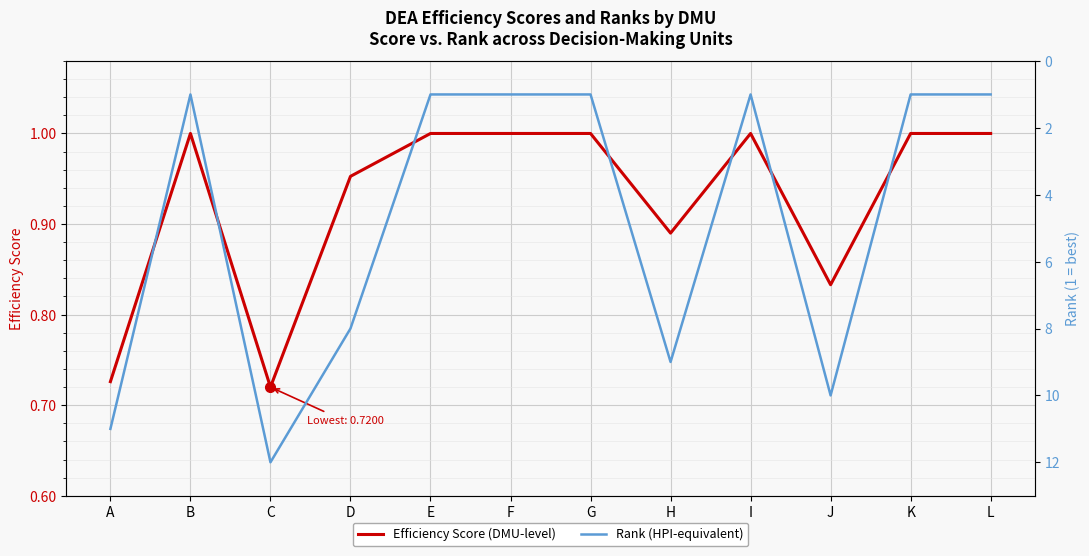

What are all the series names shown in the legend?

Efficiency Score (DMU-level), Rank (HPI-equivalent)